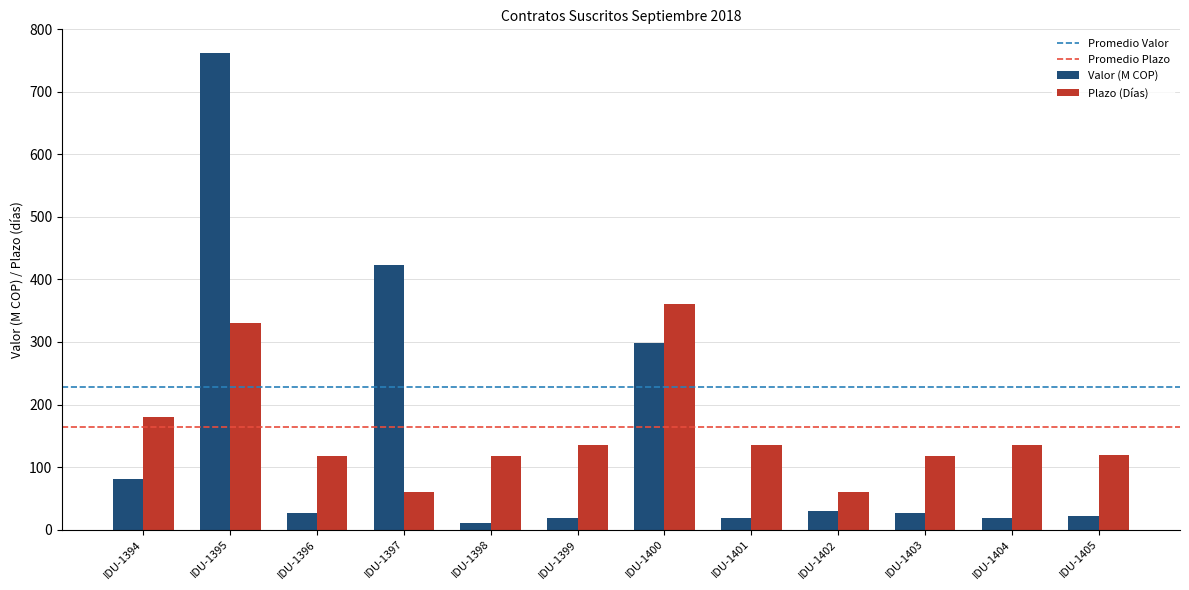

What is the sum of all Valor (M COP) values?

1738.2